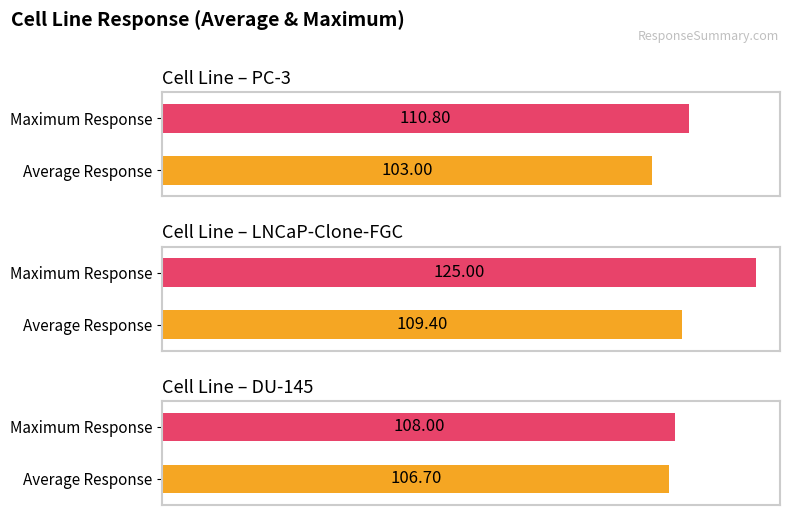

Are the bars horizontal?

Yes